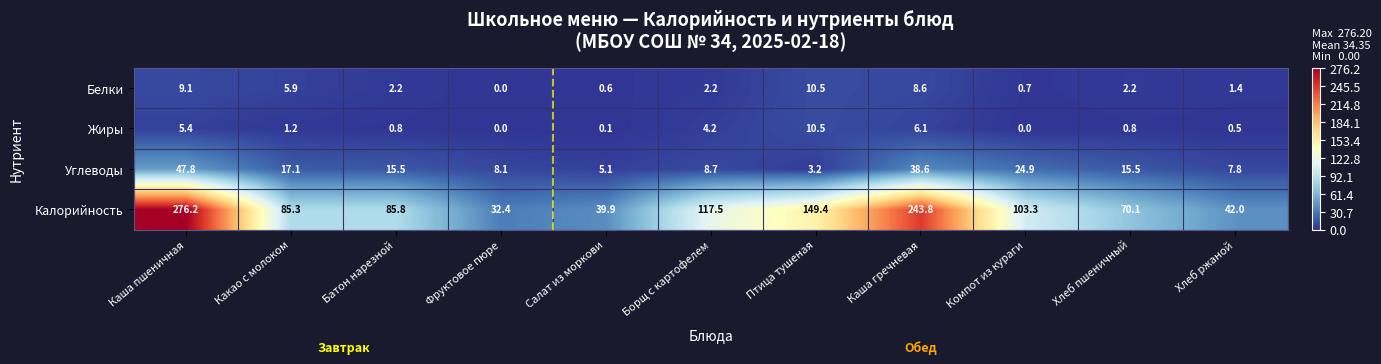

What is the sum of all Жиры values?

29.6